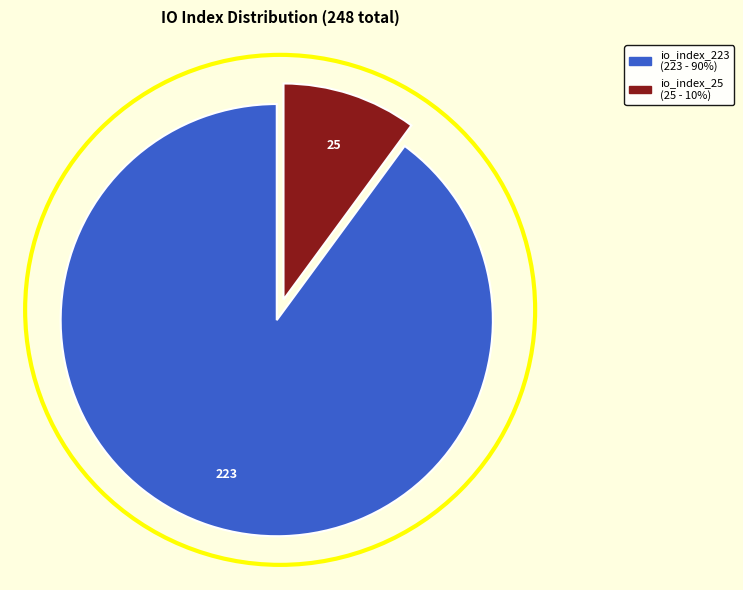

Rank the categories by value from highest to lowest.

io_index_223, io_index_25